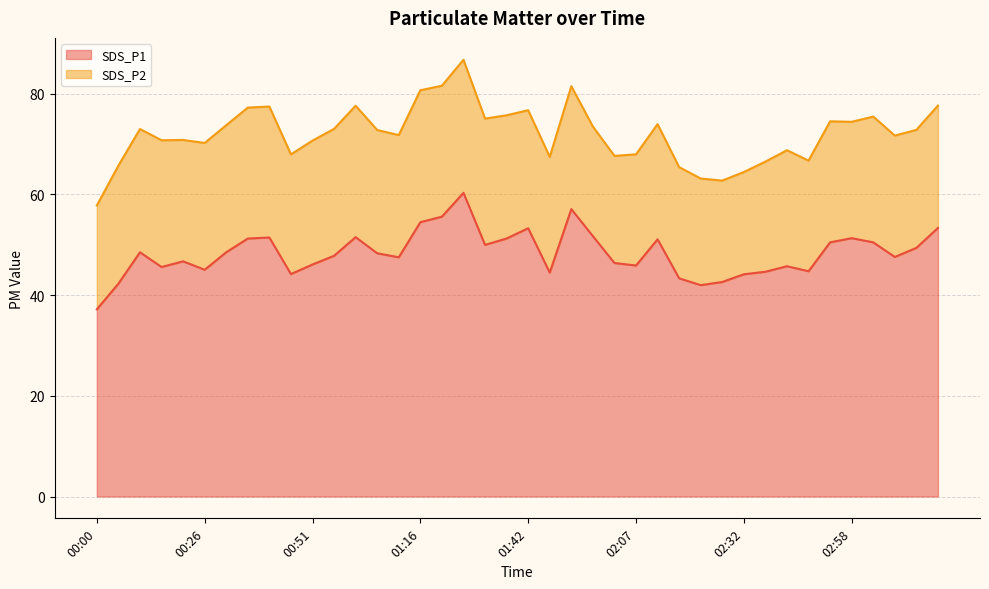

How many lines are shown in the chart?

2